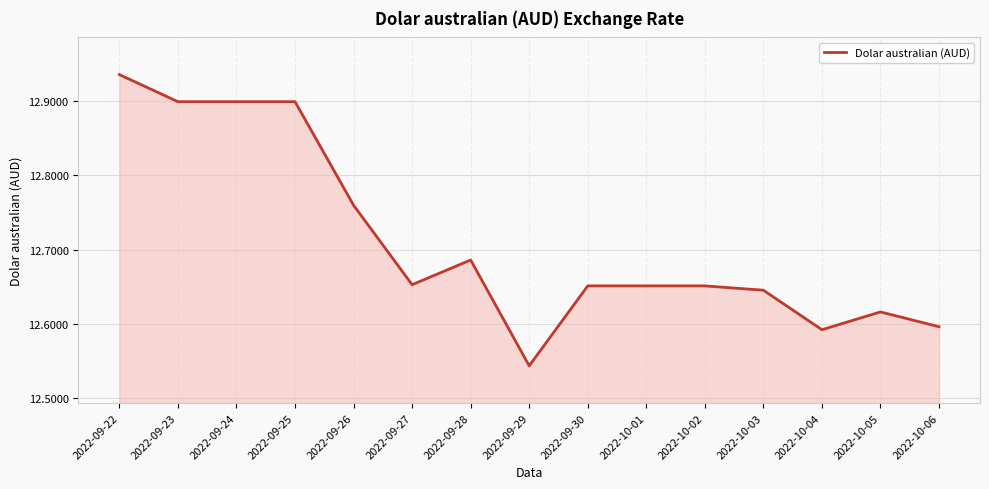

True or false: the data shows 21.4 at 2022-09-27.

False